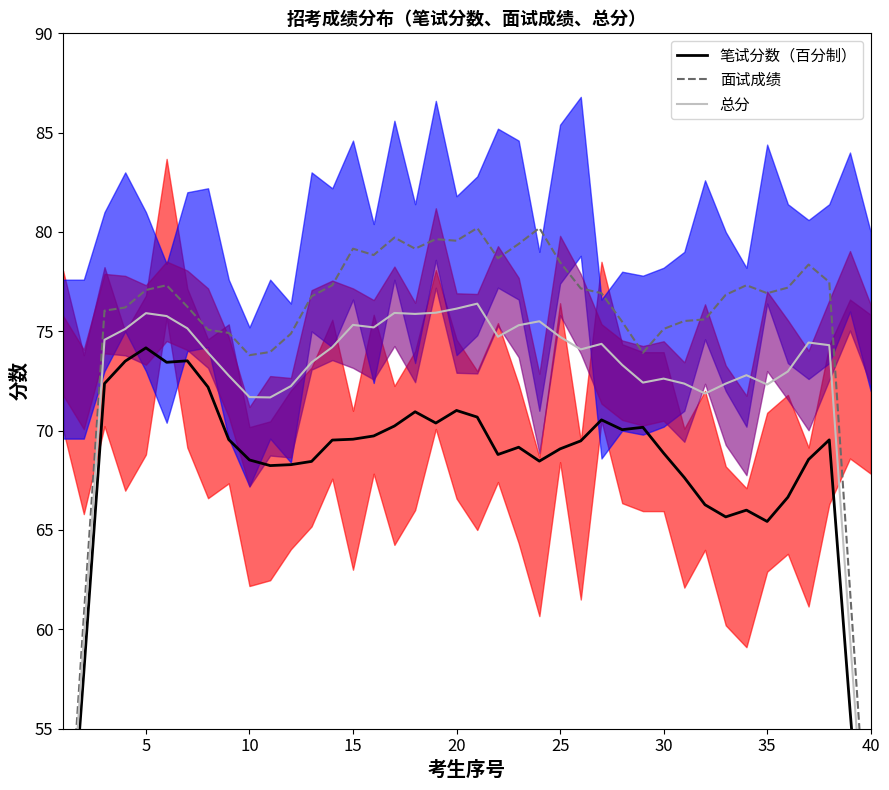

Which series has the largest total across all categories?

面试成绩